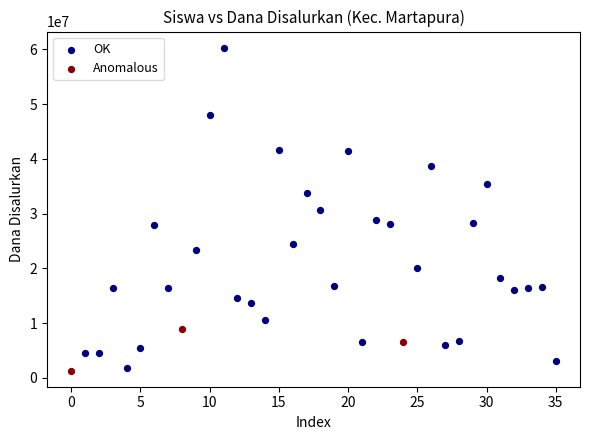

Which series contains the highest Y value?

OK